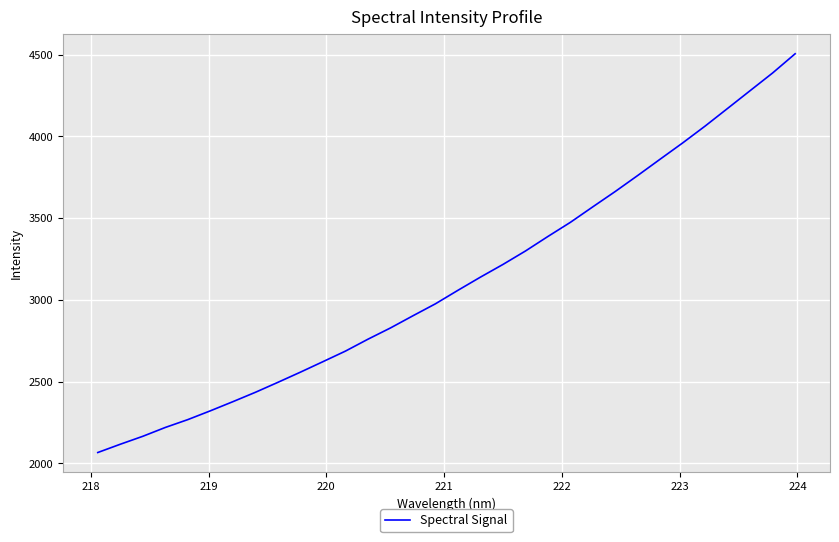

Reading right to left, extract all data points from this chart.

4504.8	4387.7	4279.5	4171.2	4063.2	3959.9	3860.7	3760.8	3662.8	3568.8	3473.7	3387.2	3298.1	3216.0	3138.4	3057.9	2975.3	2902.1	2827.5	2758.7	2685.9	2621.3	2557.2	2494.9	2433.9	2376.6	2320.7	2266.9	2218.9	2164.8	2116.2	2065.5